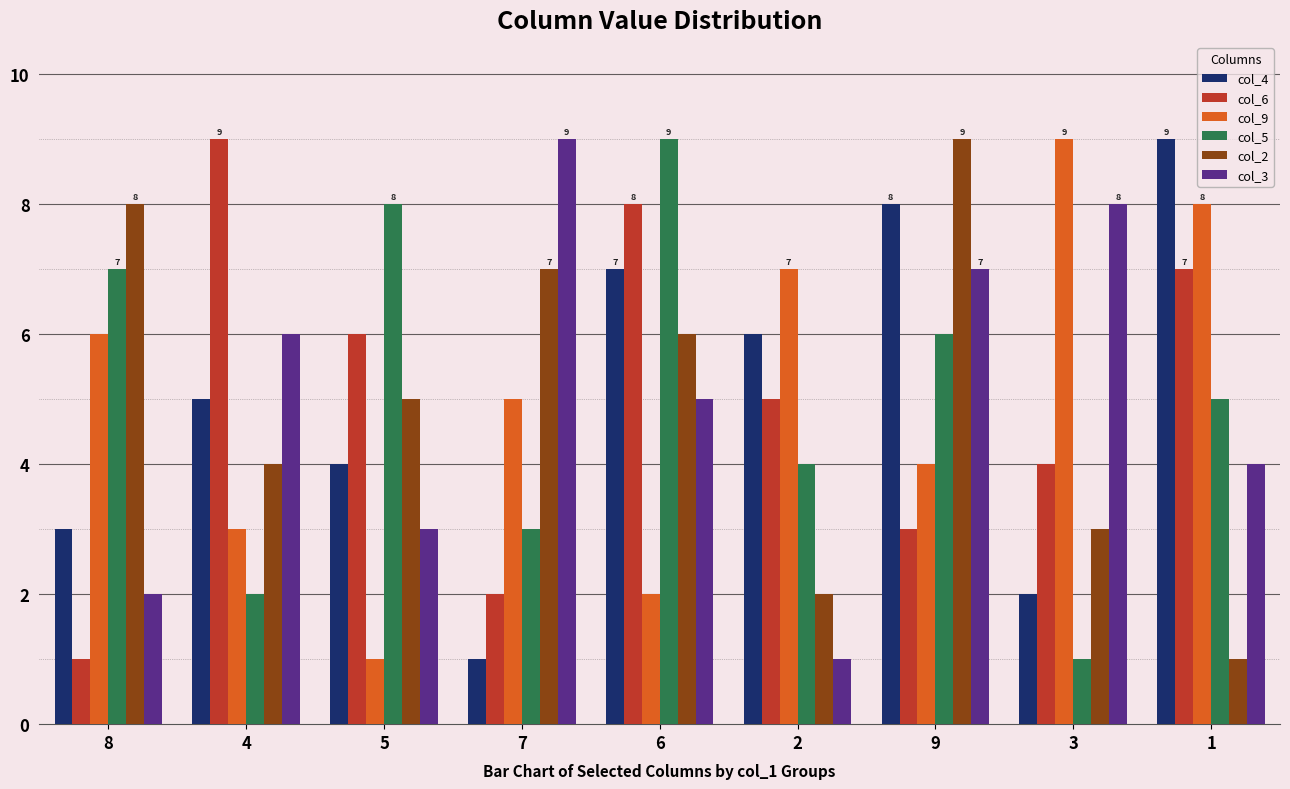

What is the approximate value of col_3 at 9?

7